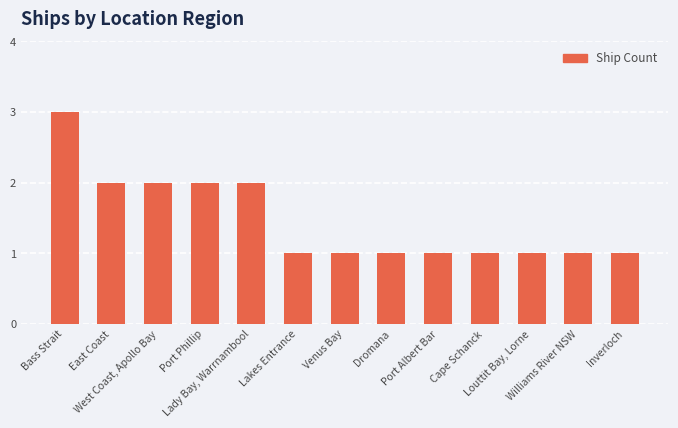

What is the greatest value displayed?

3